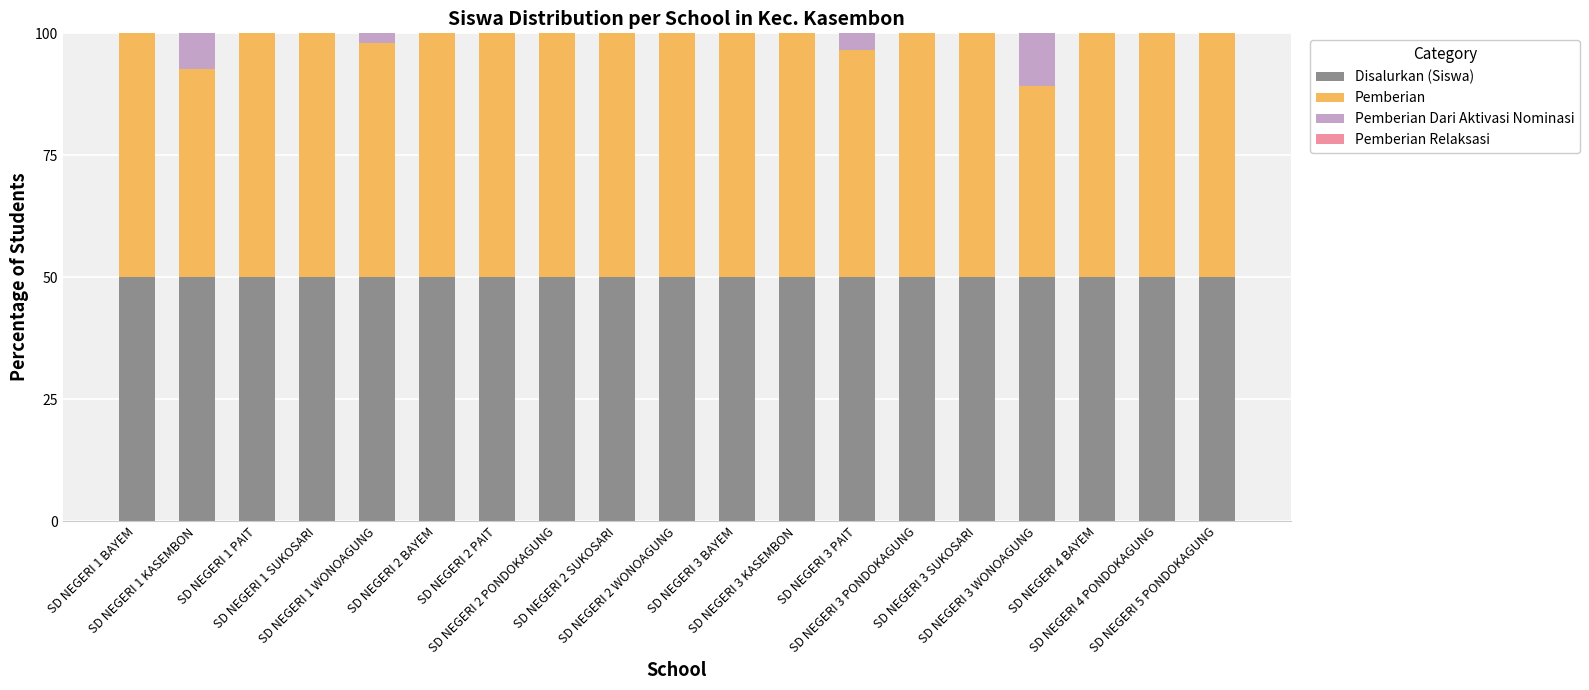

What is the highest value of the Disalurkan (Siswa) series?

50.0